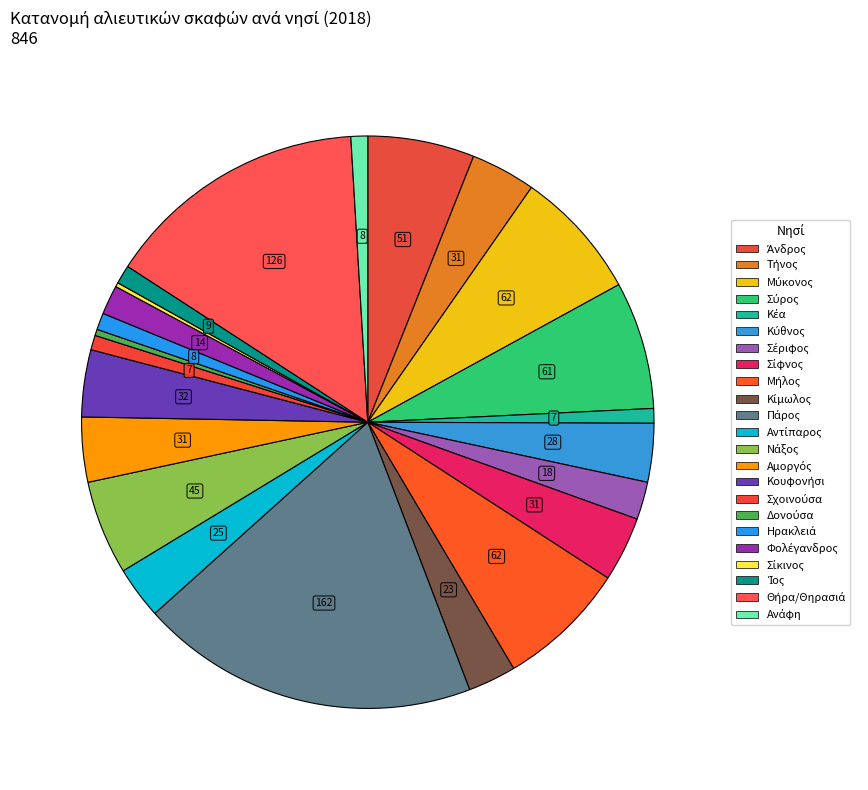

Rank the categories by value from lowest to highest.

Σίκινος, Δονούσα, Κέα, Σχοινούσα, Ηρακλειά, Ανάφη, Ίος, Φολέγανδρος, Σέριφος, Κίμωλος, Αντίπαρος, Κύθνος, Τήνος, Σίφνος, Αμοργός, Κουφονήσι, Νάξος, Άνδρος, Σύρος, Μύκονος, Μήλος, Θήρα/Θηρασιά, Πάρος